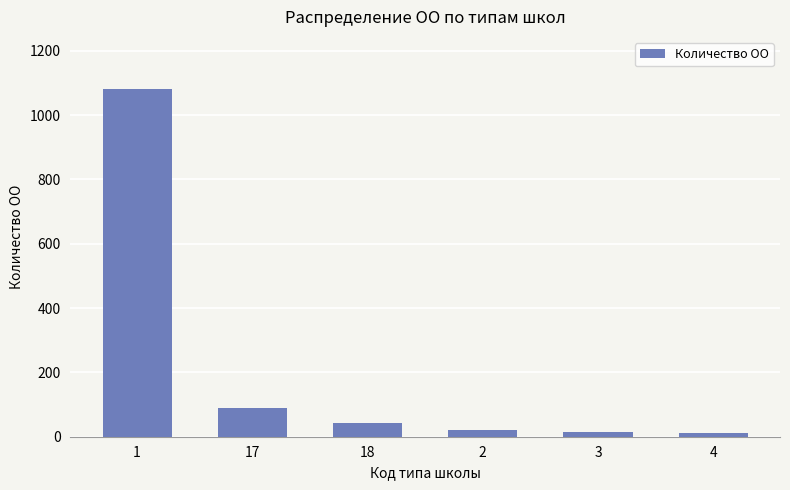

What is the change in value from 1 to 17?

-992